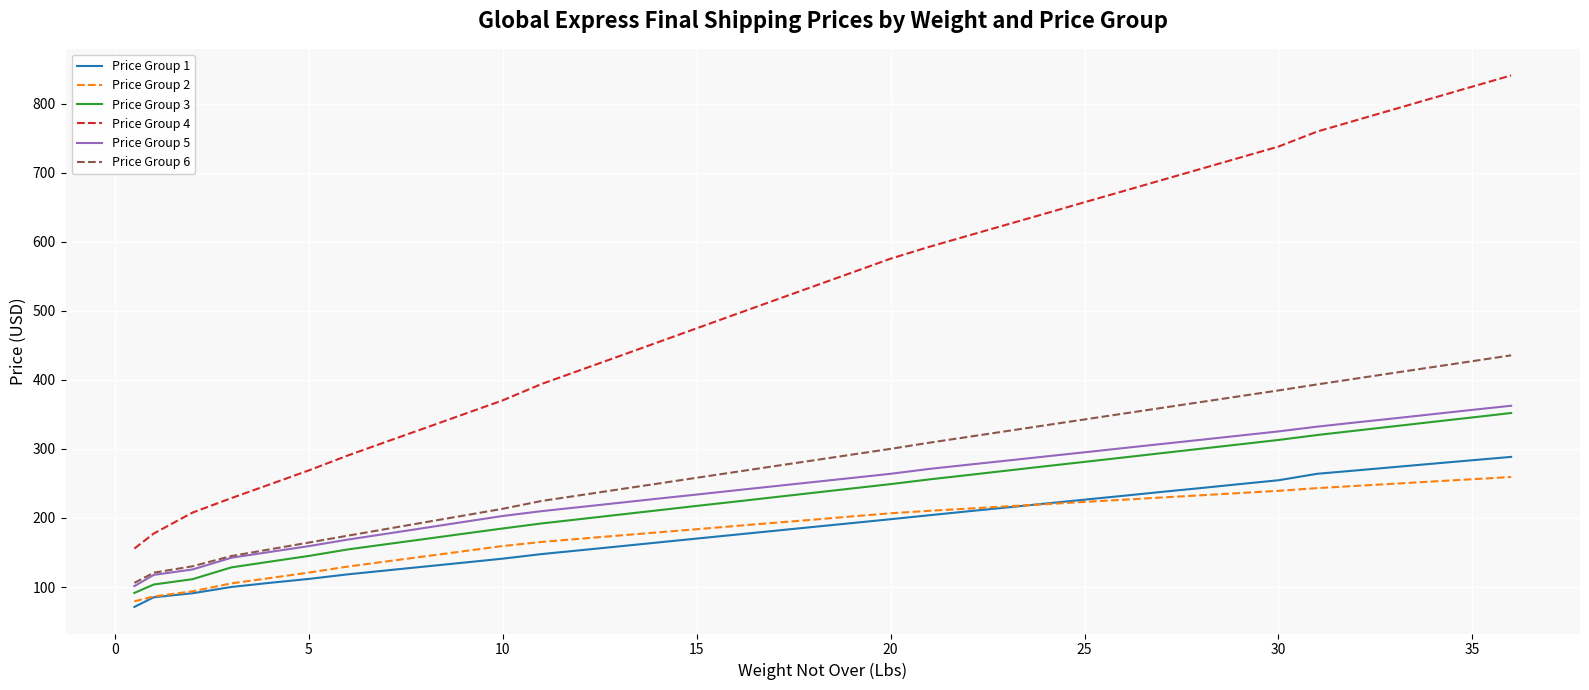

What is the lowest value of the Price Group 3 series?

91.4